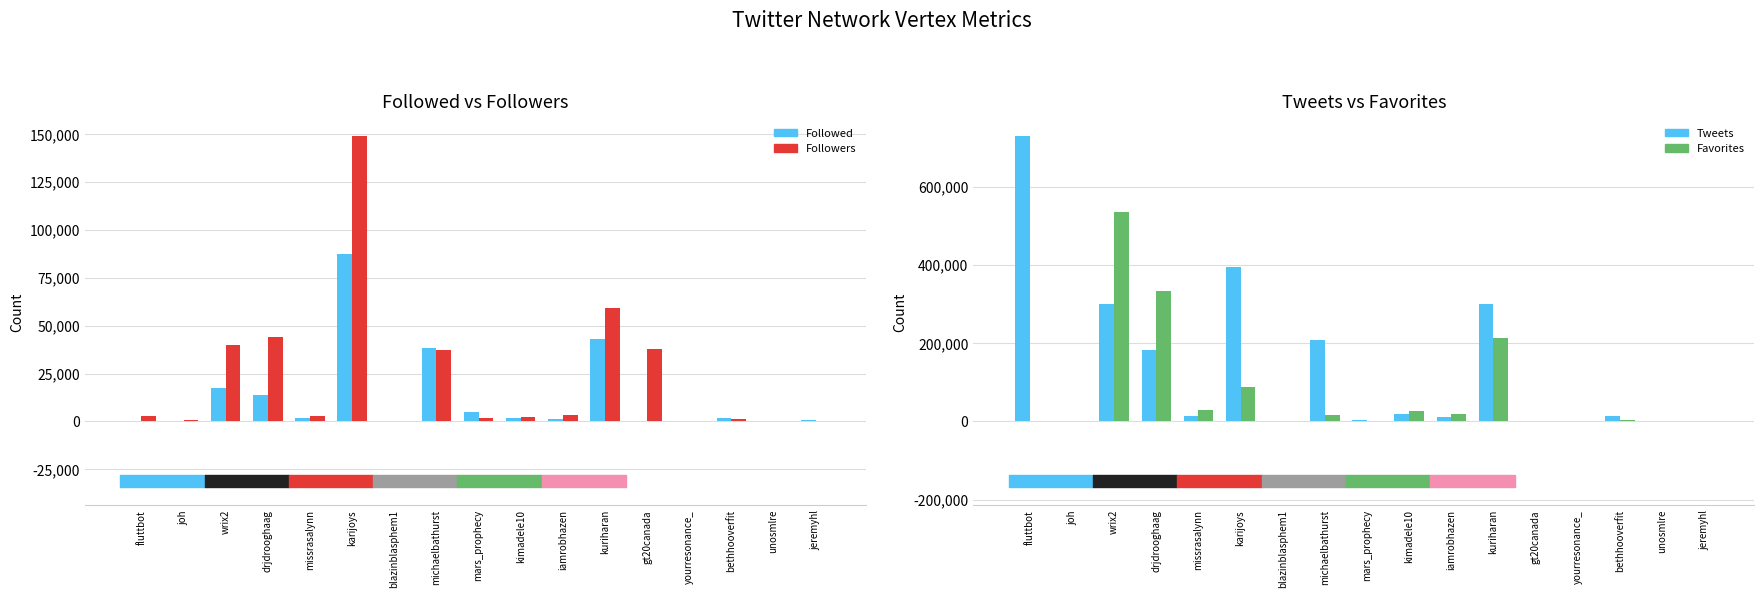

What is the label of the 13th bar from the left?

gt20canada